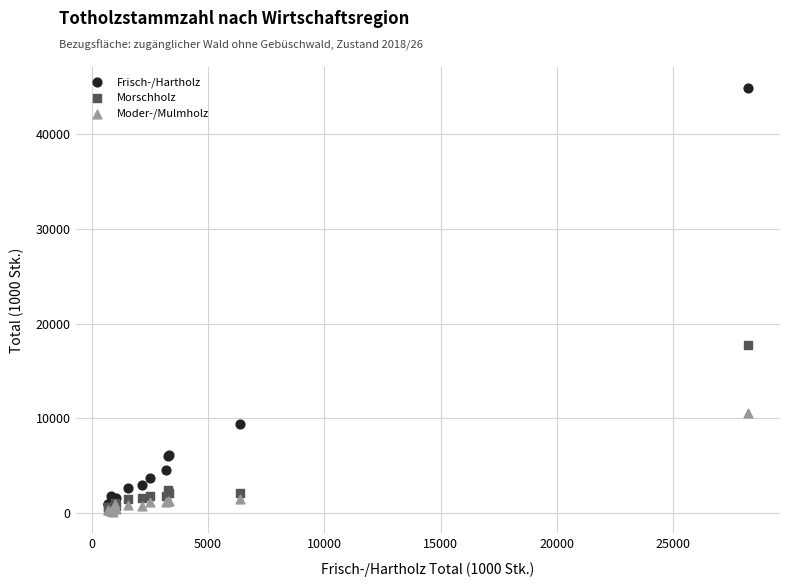

What are all the series names shown in the legend?

Frisch-/Hartholz, Morschholz, Moder-/Mulmholz